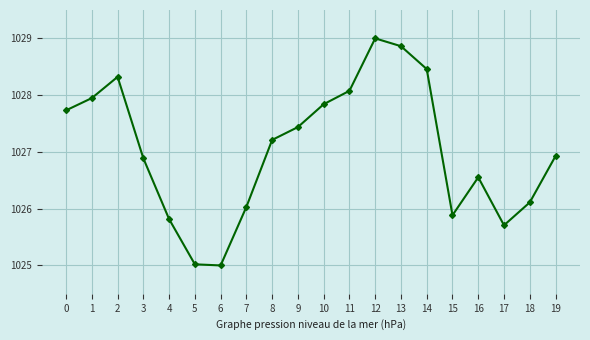

At which category does the chart reach its peak across all series?

12